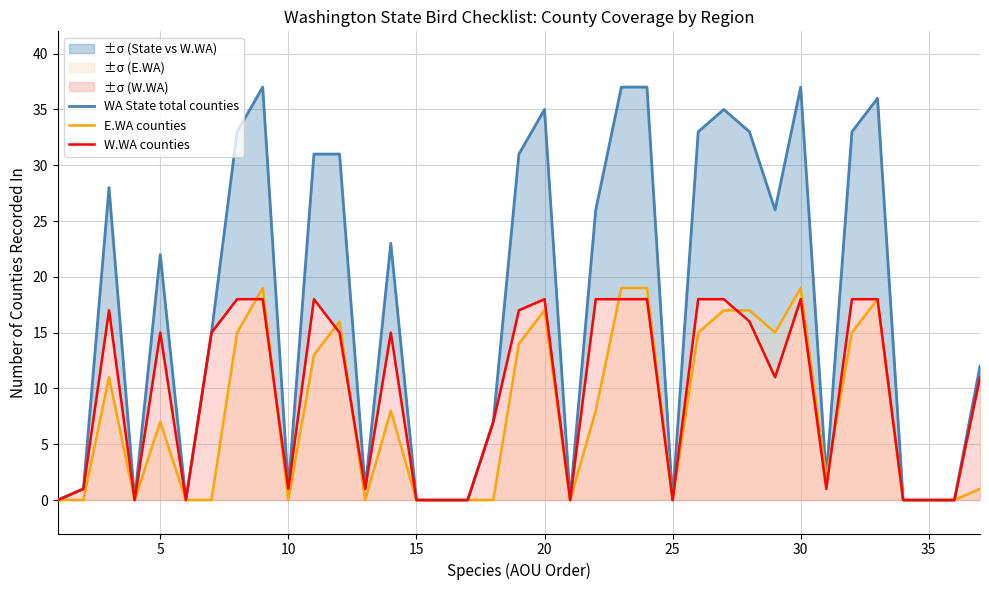

True or false: E.WA counties has a value of 17 at 20.

True